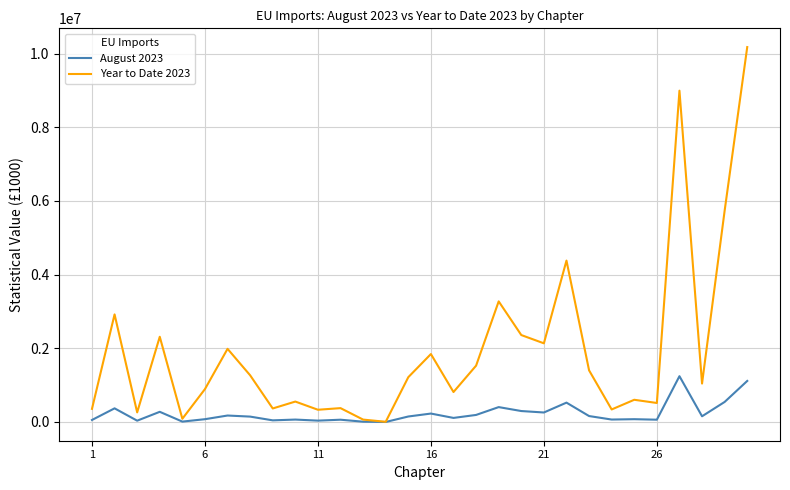

Which series has the largest total across all categories?

Year to Date 2023